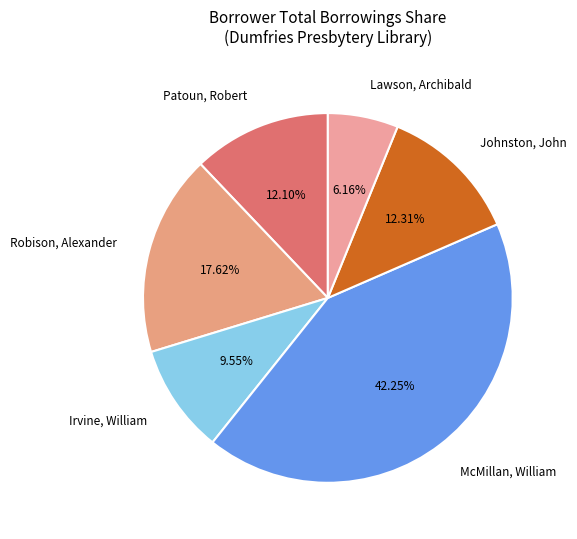

Does any single category account for the majority?

No